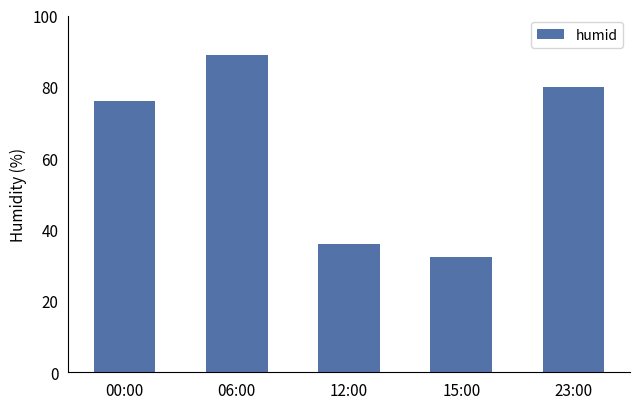

What is the label of the 2nd bar from the right?

15:00